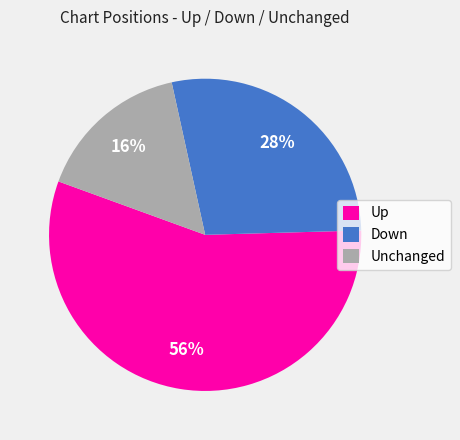

How many slices are in this pie chart?

3